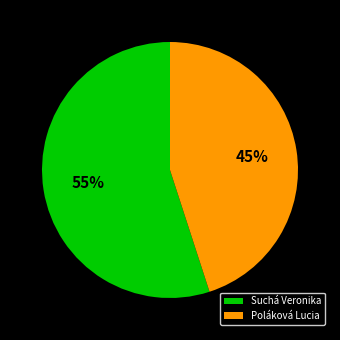

Count the number of slices in the pie.

2